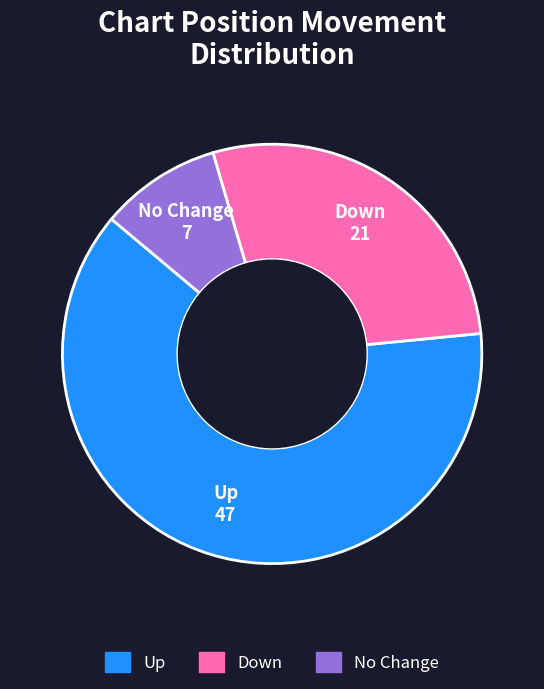

Is there any slice that represents more than half of the pie?

Yes